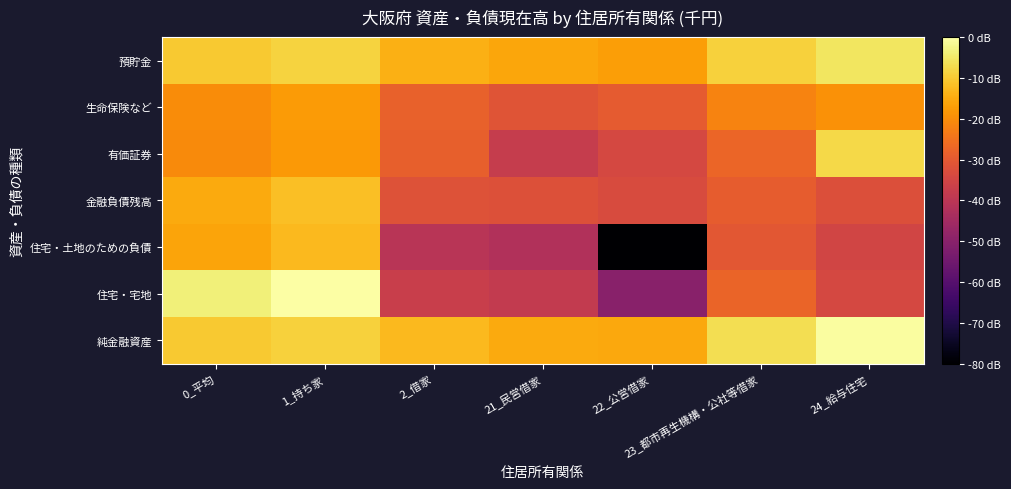

Which has a higher value, 2_借家 or 21_民営借家?

2_借家